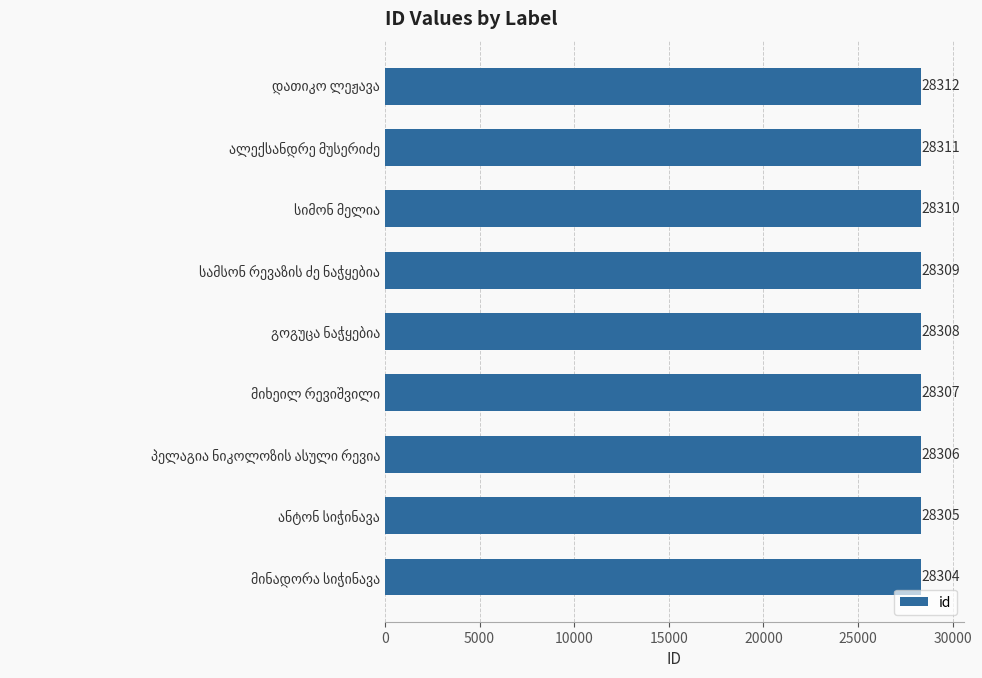

What is the average value?

28308